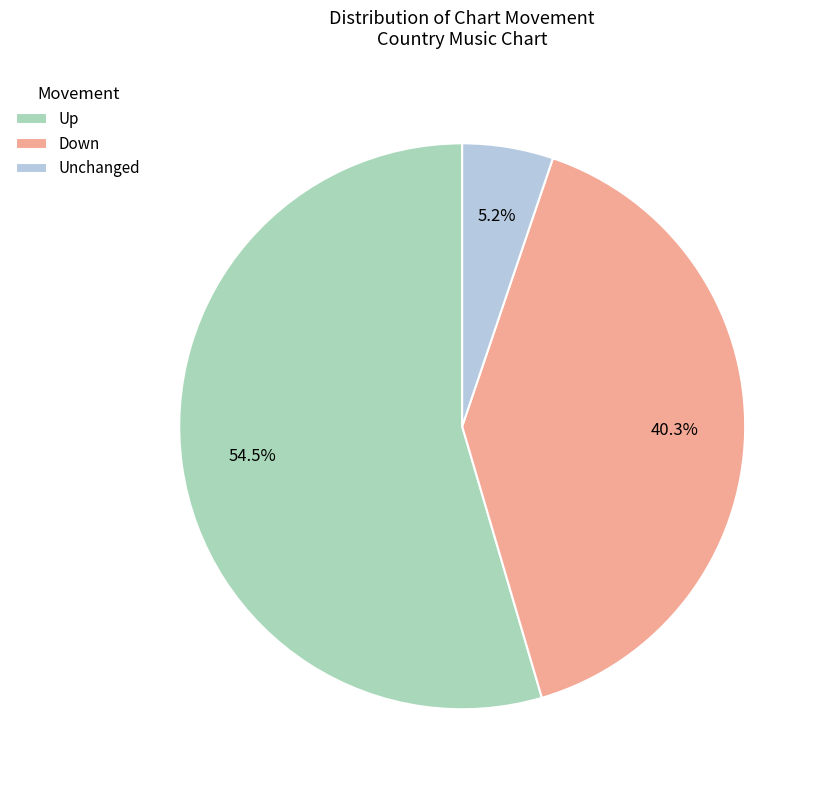

What percentage do Unchanged and Down together represent?

45.5%